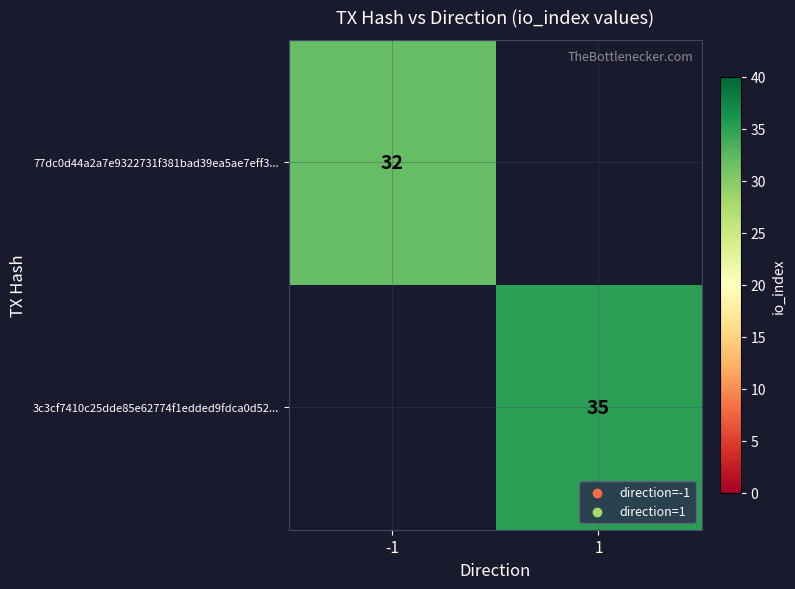

Is it true that 77dc0d44a2a7e9322731f381bad39ea5ae7eff3... equals 32 at -1?

True